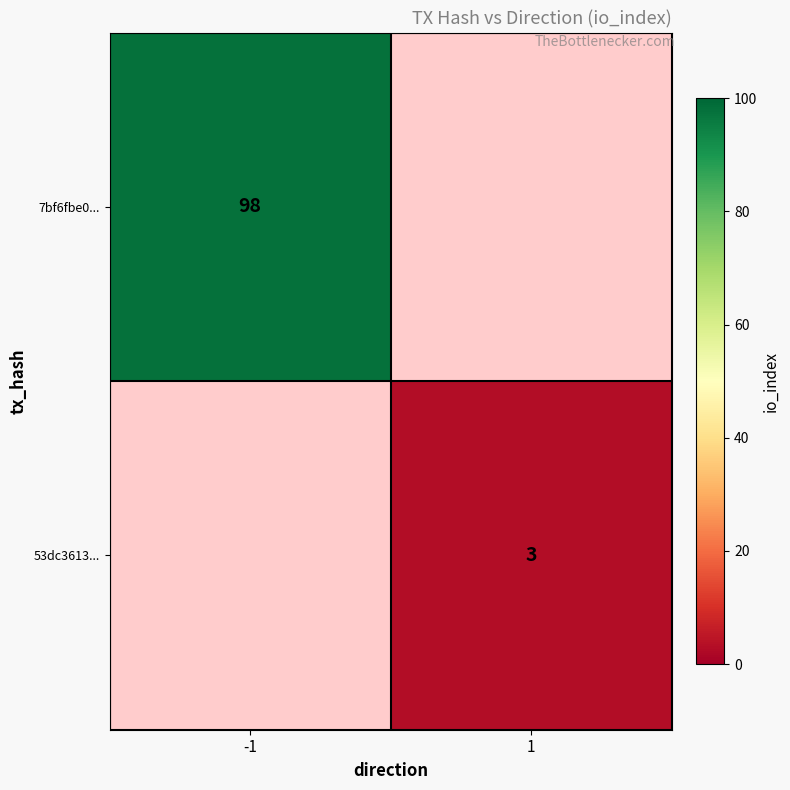

Is it true that 7bf6fbe0... equals 98 at -1?

True